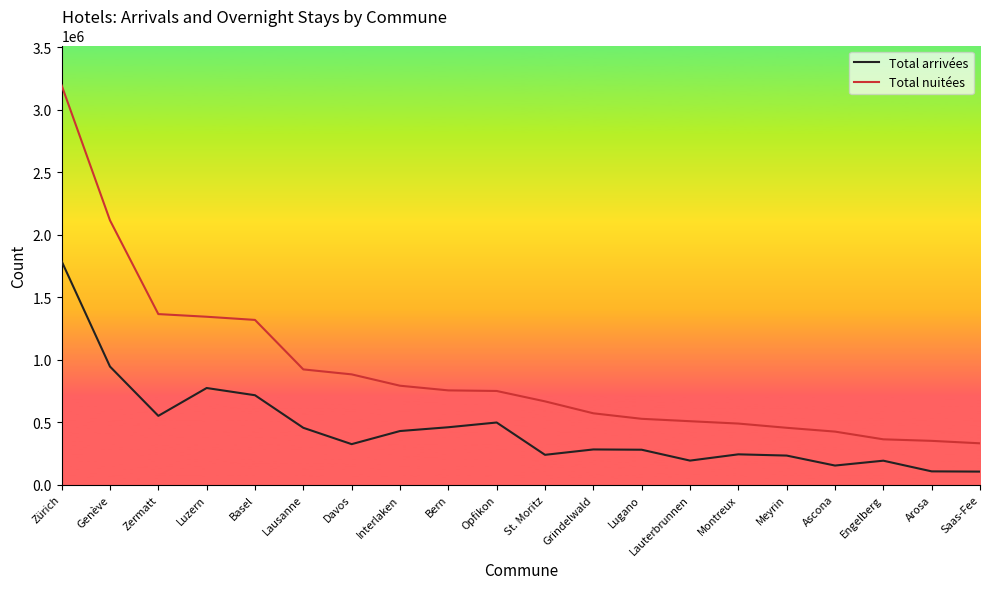

What is the difference between the highest and lowest values at Bern?

295013